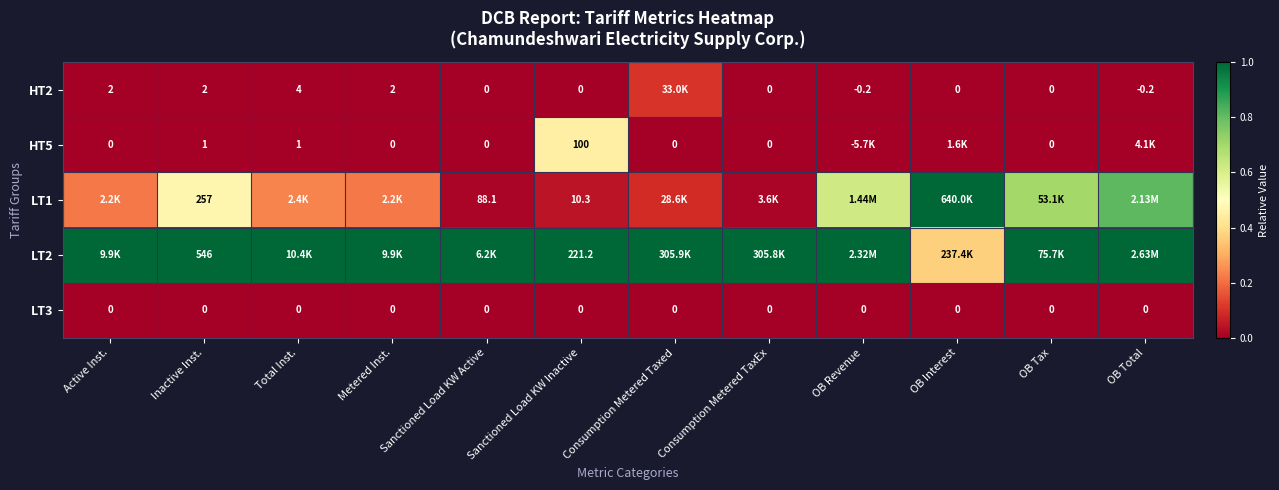

What is the total value across all series at OB Tax?

1.7